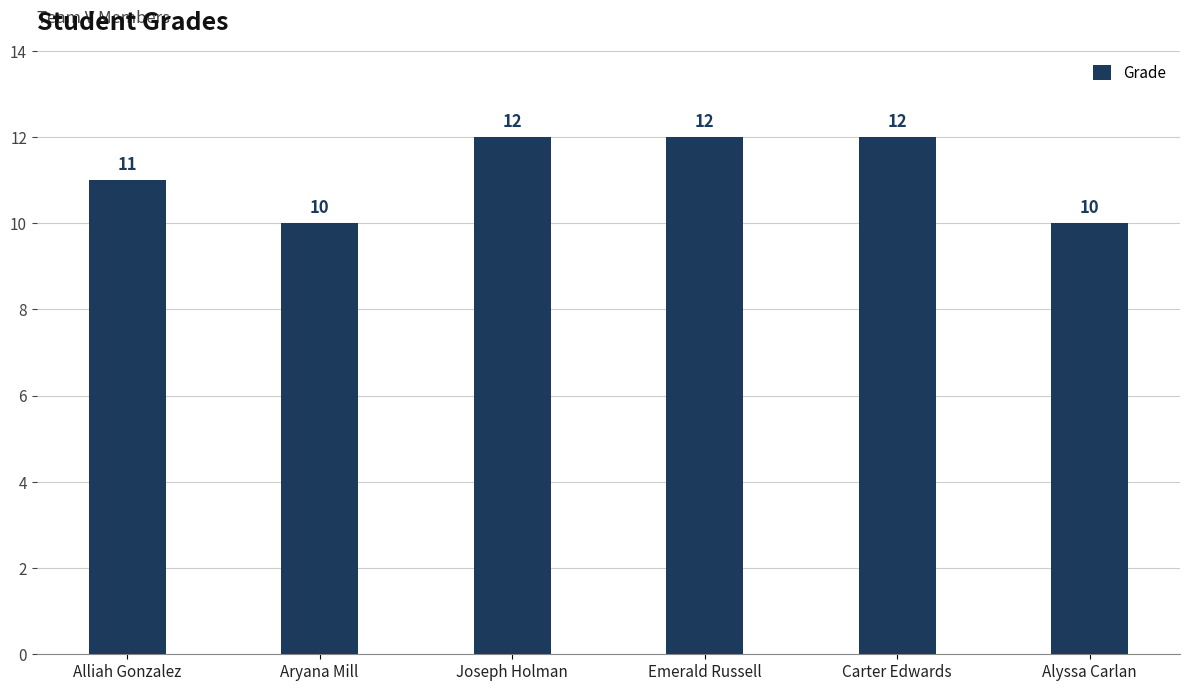

What is the greatest value displayed?

12